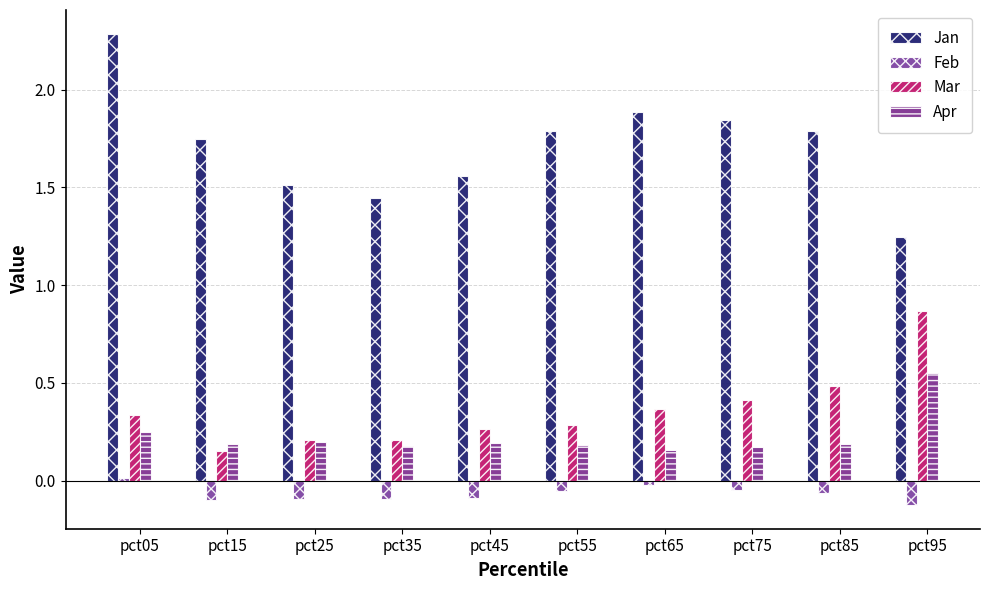

Count the Jan values in the range 1 to 2.

9